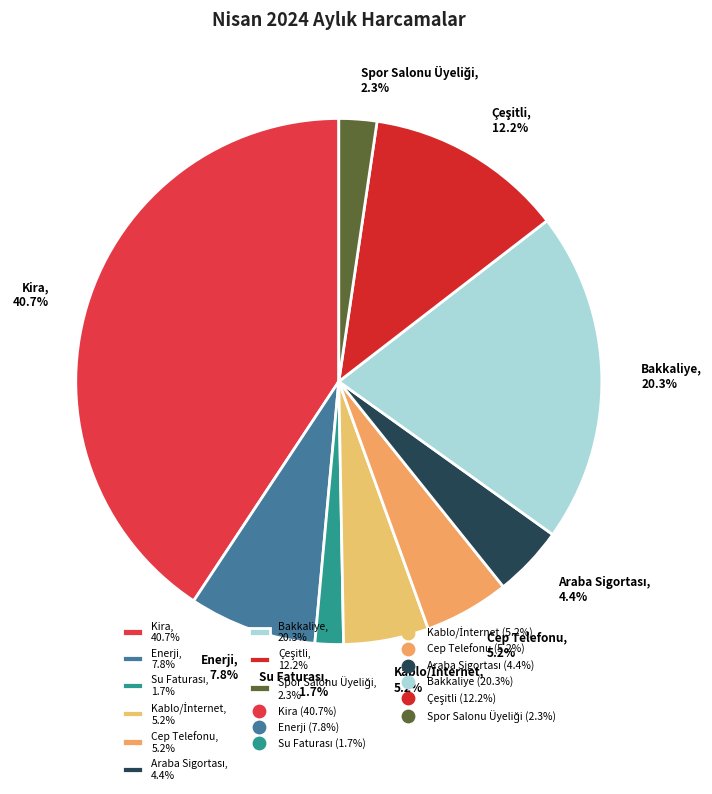

Does Bakkaliye, 20.3% account for over 50% of the chart?

No